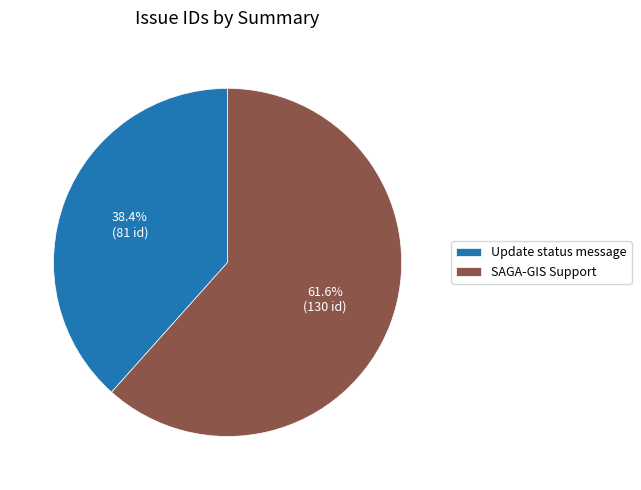

Is there a majority slice in this chart?

Yes